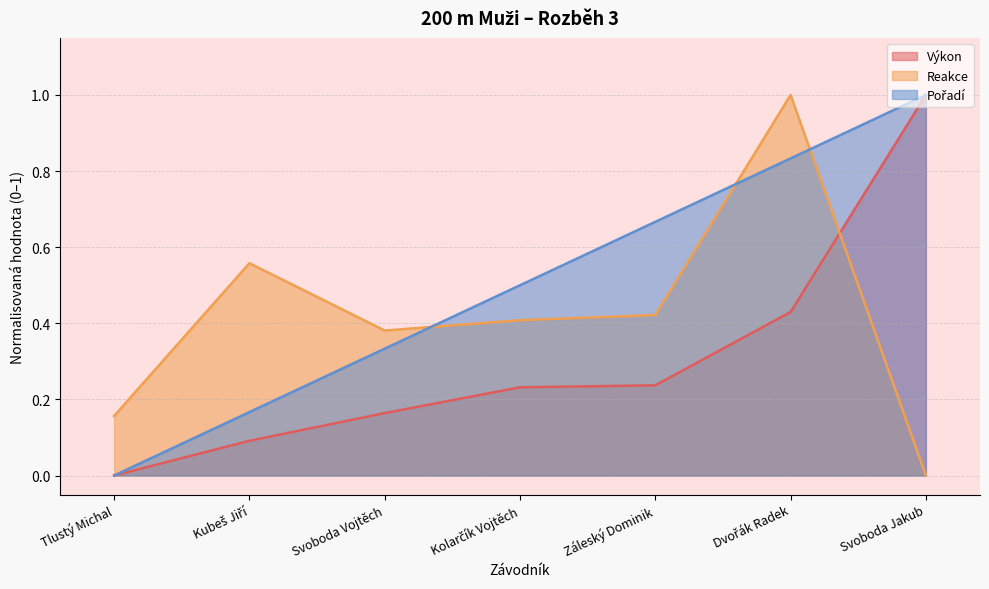

In Reakce, how many points are lower than both neighbors (excluding endpoints)?

1